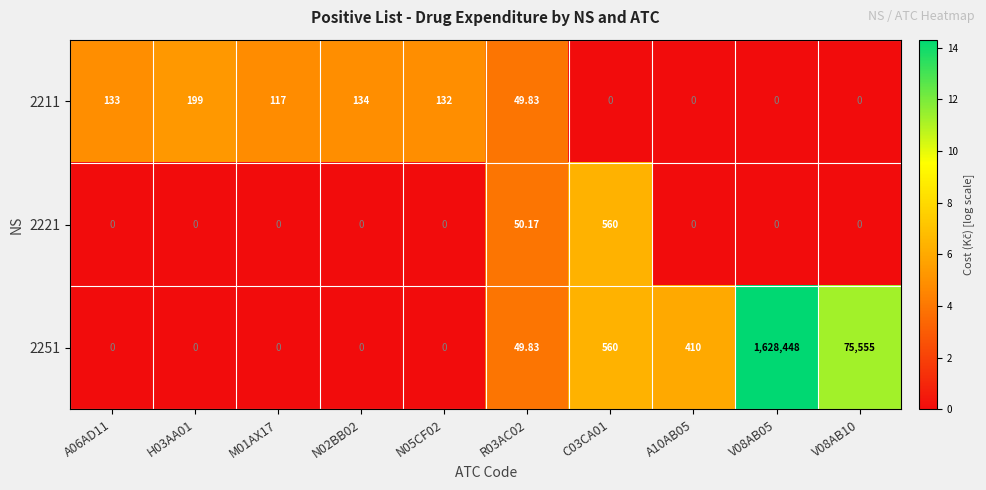

How many categories are shown in the chart?

10